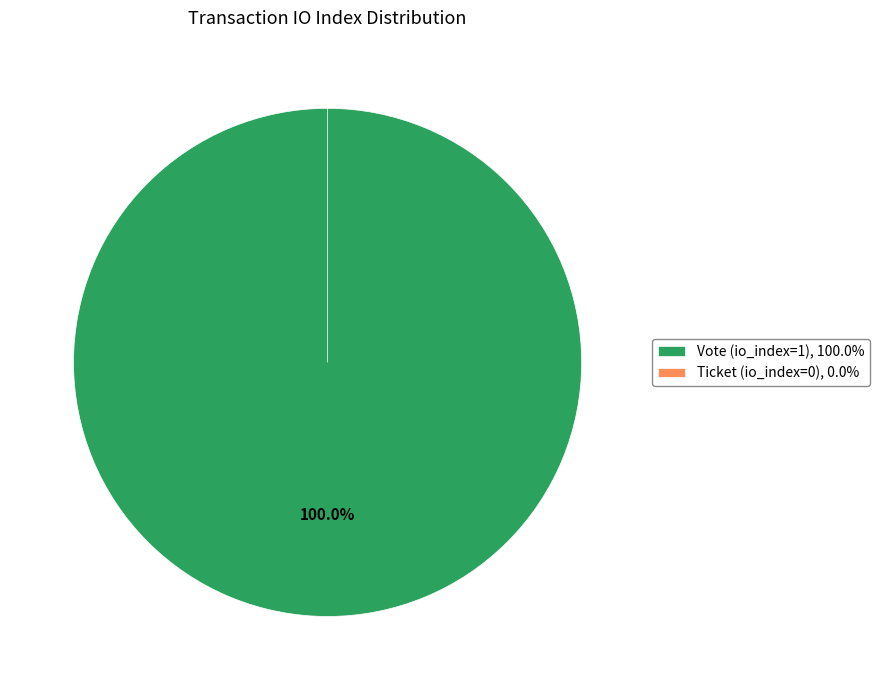

Between Ticket (io_index=0) and Vote (io_index=1), which is larger?

Vote (io_index=1)